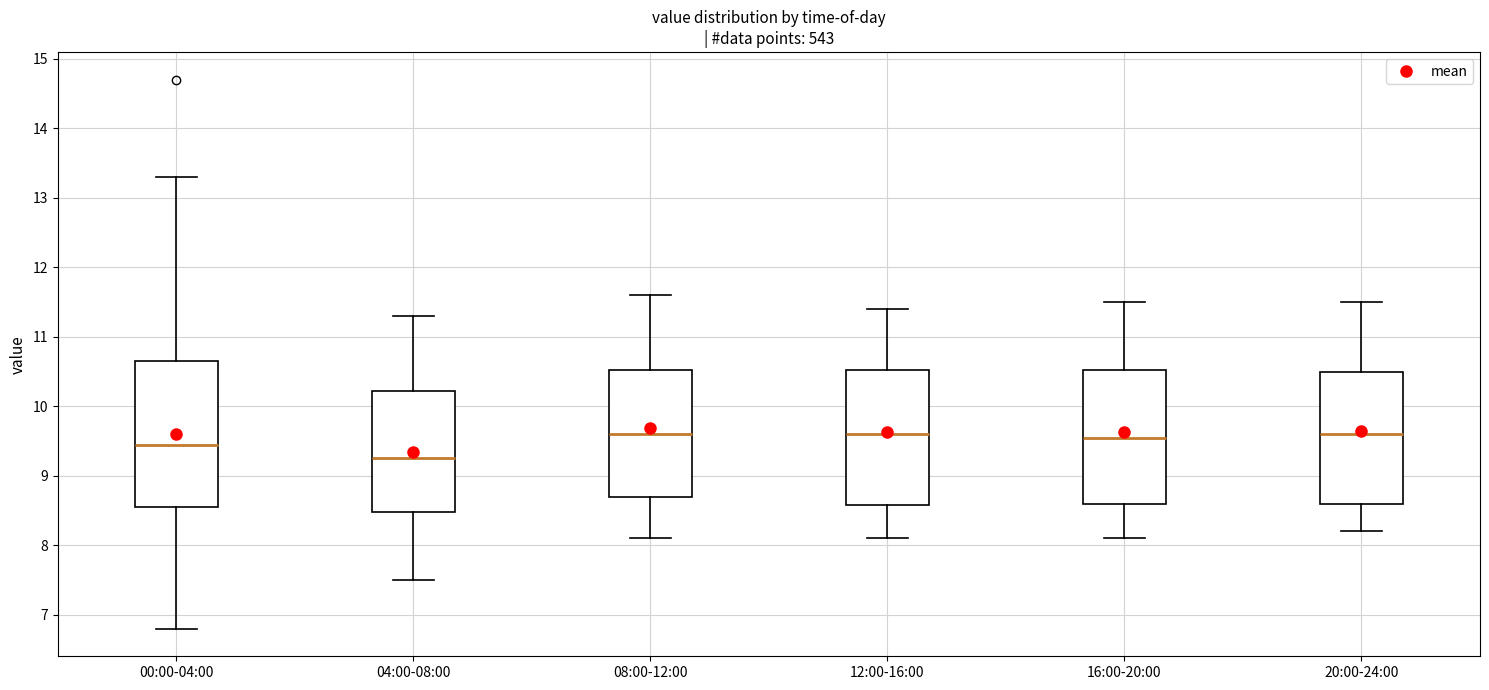

Reading left to right, read every box against the y-axis: the position of its median line, the range the box covers, and the ends of its whiskers. The values are not printed on the chart, so give them approximately, as read against the axis.

00:00-04:00: median 9.5, box 8.6 to 10.7, whiskers 6.8 to 13.3
04:00-08:00: median 9.3, box 8.5 to 10.2, whiskers 7.5 to 11.3
08:00-12:00: median 9.6, box 8.7 to 10.5, whiskers 8.1 to 11.6
12:00-16:00: median 9.6, box 8.6 to 10.5, whiskers 8.1 to 11.4
16:00-20:00: median 9.6, box 8.6 to 10.5, whiskers 8.1 to 11.5
20:00-24:00: median 9.6, box 8.6 to 10.5, whiskers 8.2 to 11.5